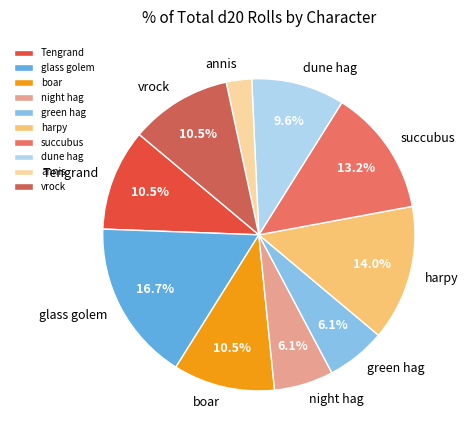

Which slice is the smallest?

annis